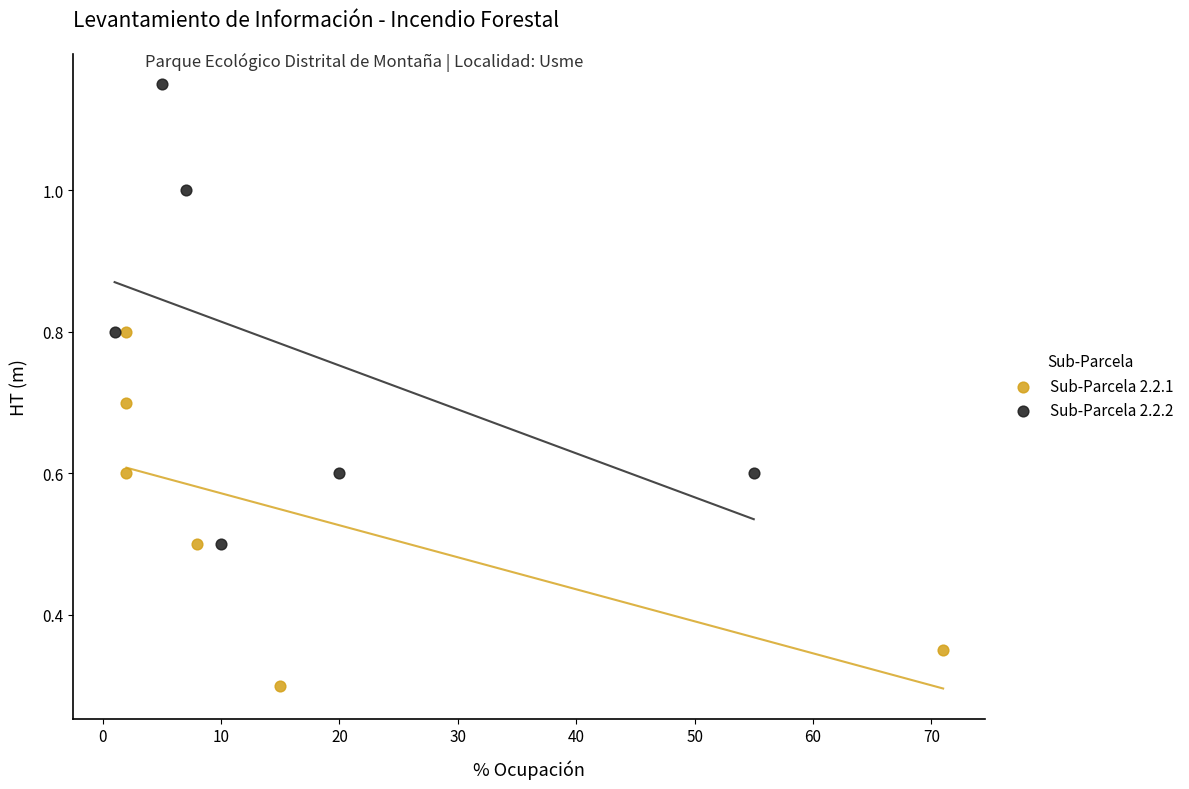

Which series contains the highest Y value?

Sub-Parcela 2.2.2